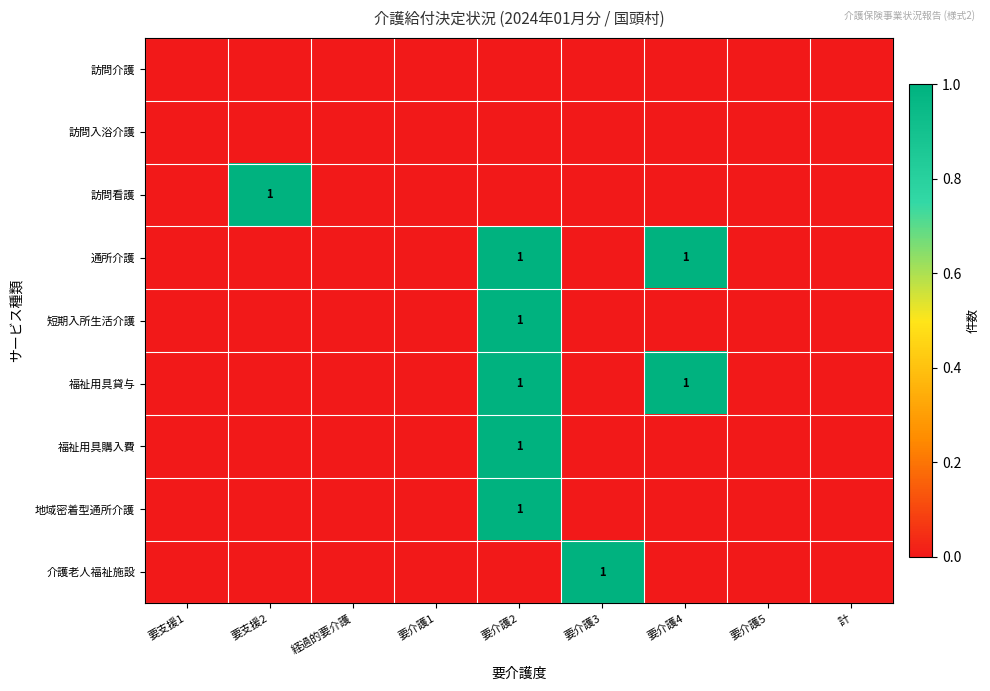

Is the value of 訪問看護 at 要介護3 greater than the value of 地域密着型通所介護 at 要介護4?

No